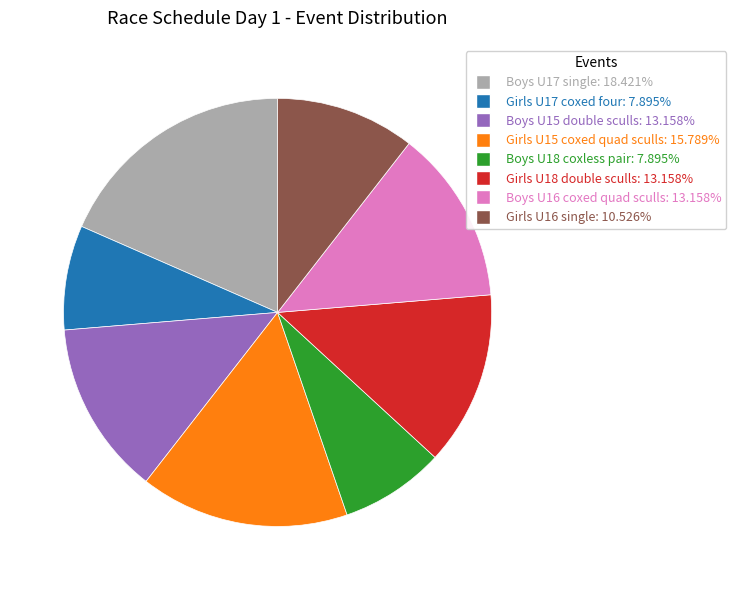

Which category has the biggest portion of the pie?

Boys U17 single